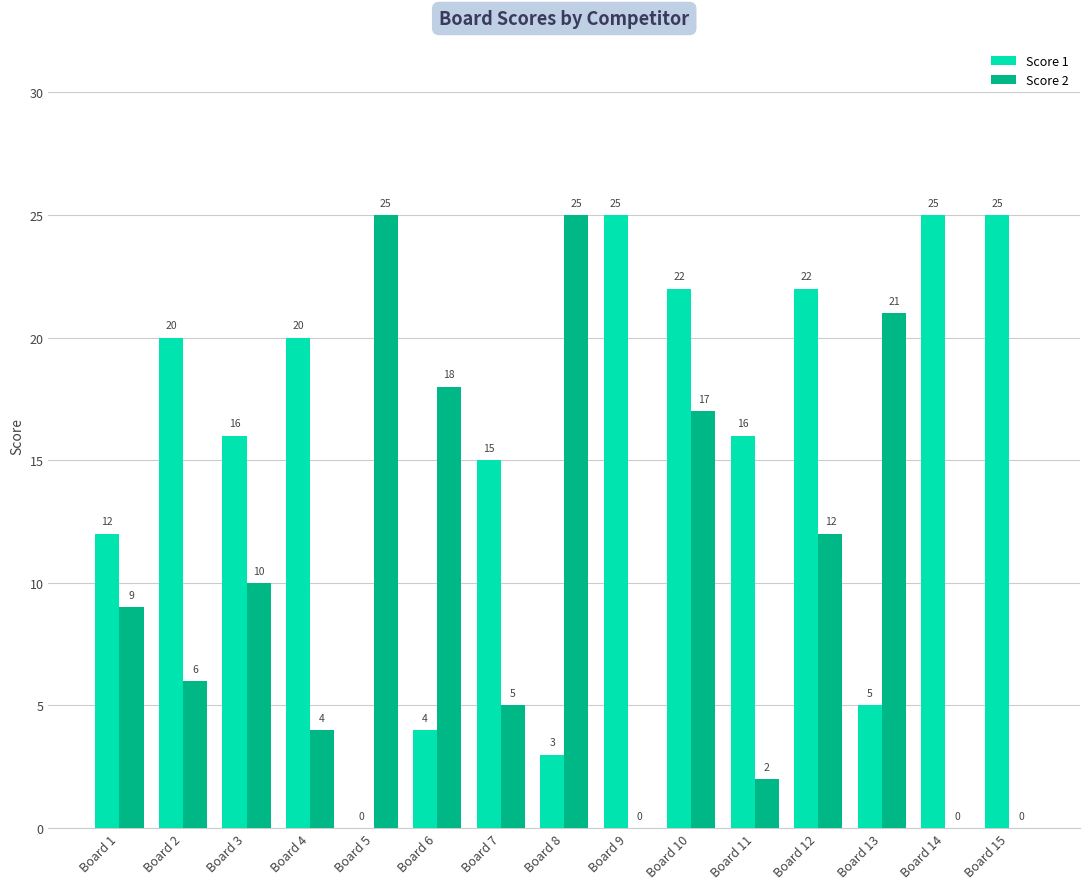

Are the bars horizontal?

No